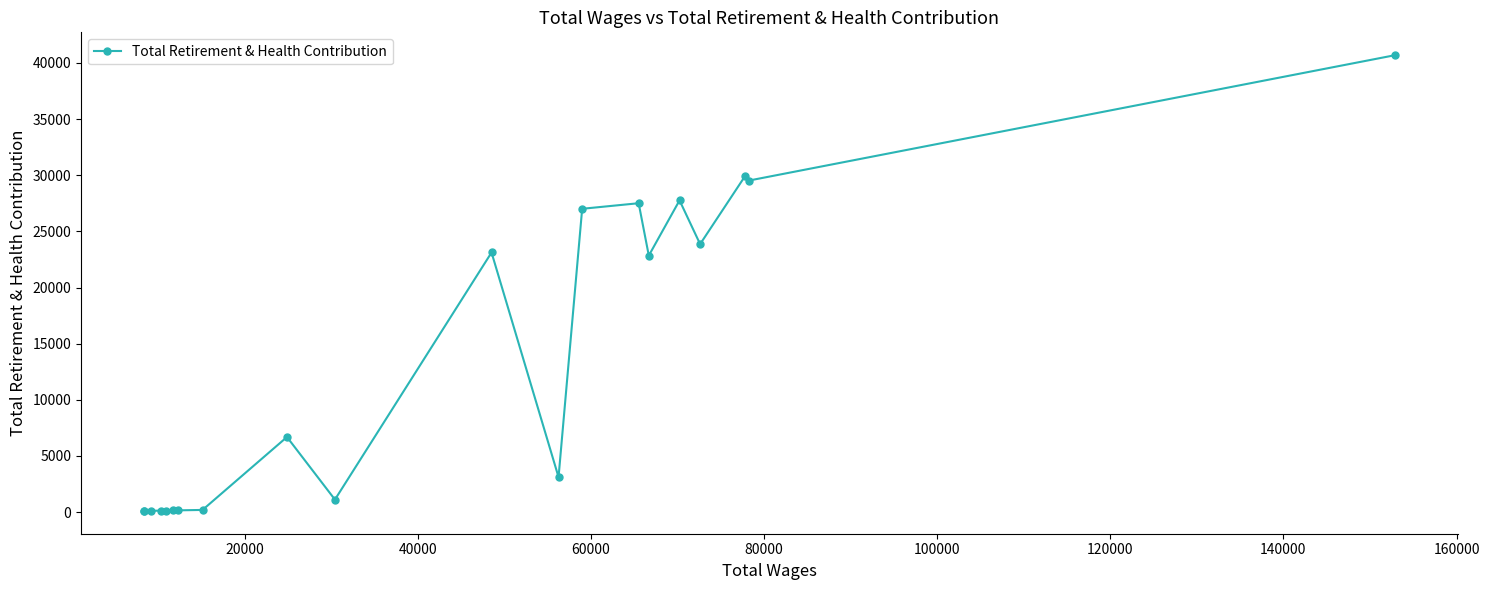

True or false: the data has more than 2 interior local peaks.

True